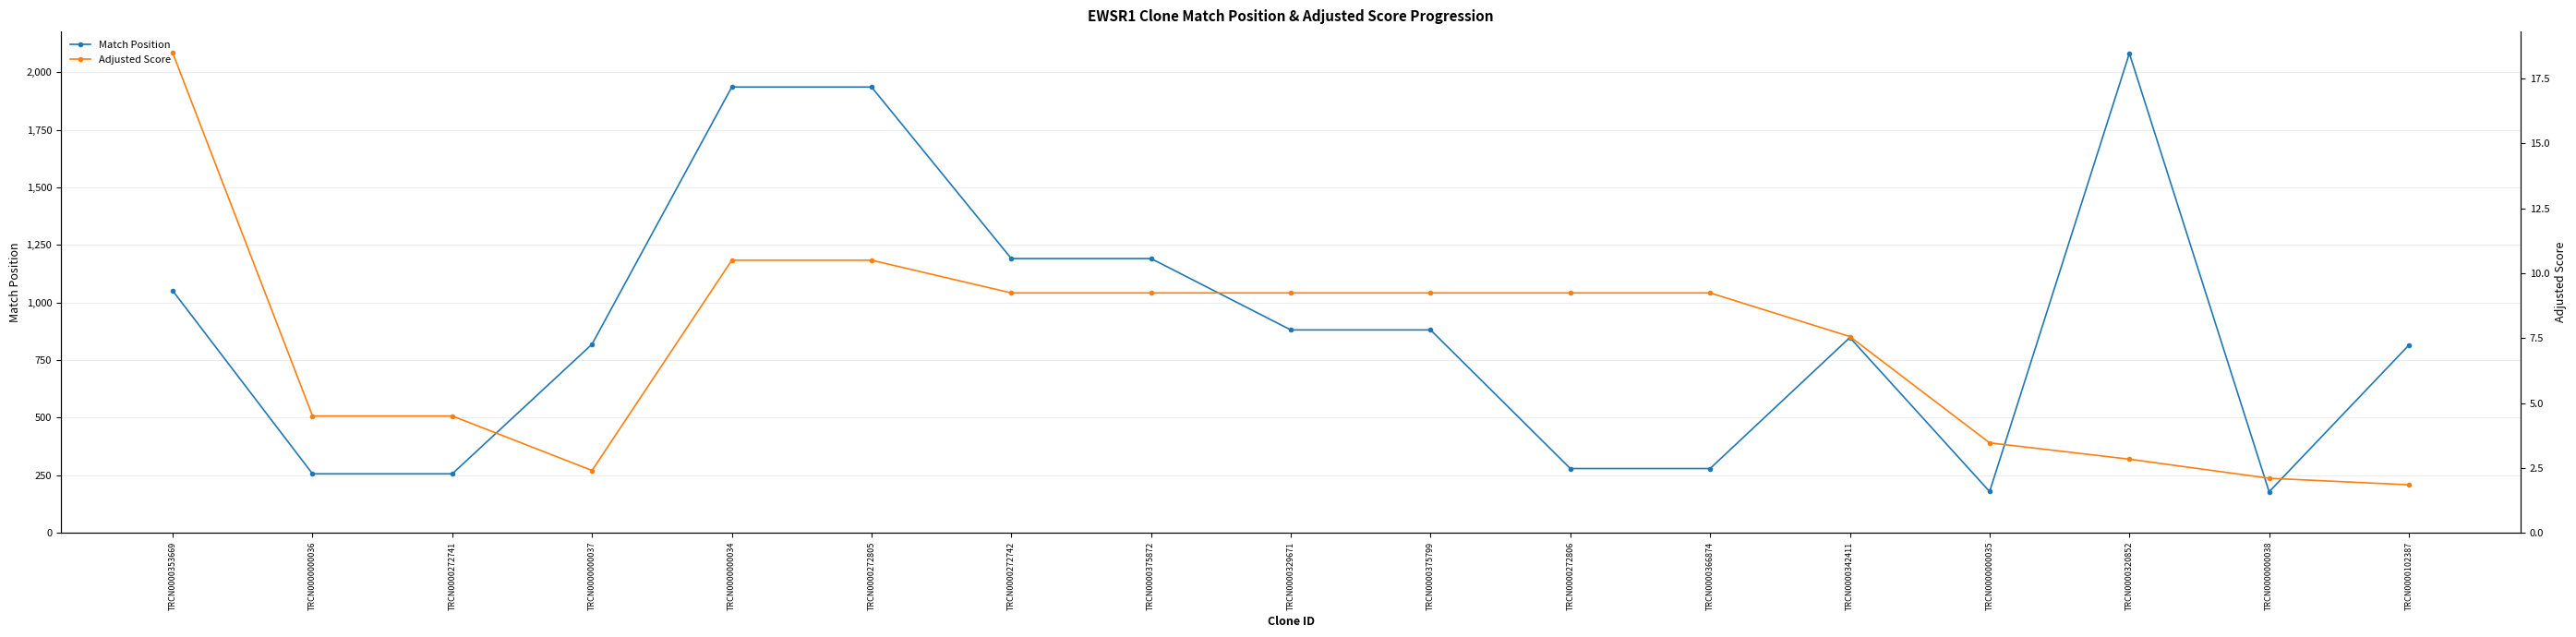

Is the value of Match Position at TRCN0000342411 greater than the value of Adjusted Score at TRCN0000272806?

Yes